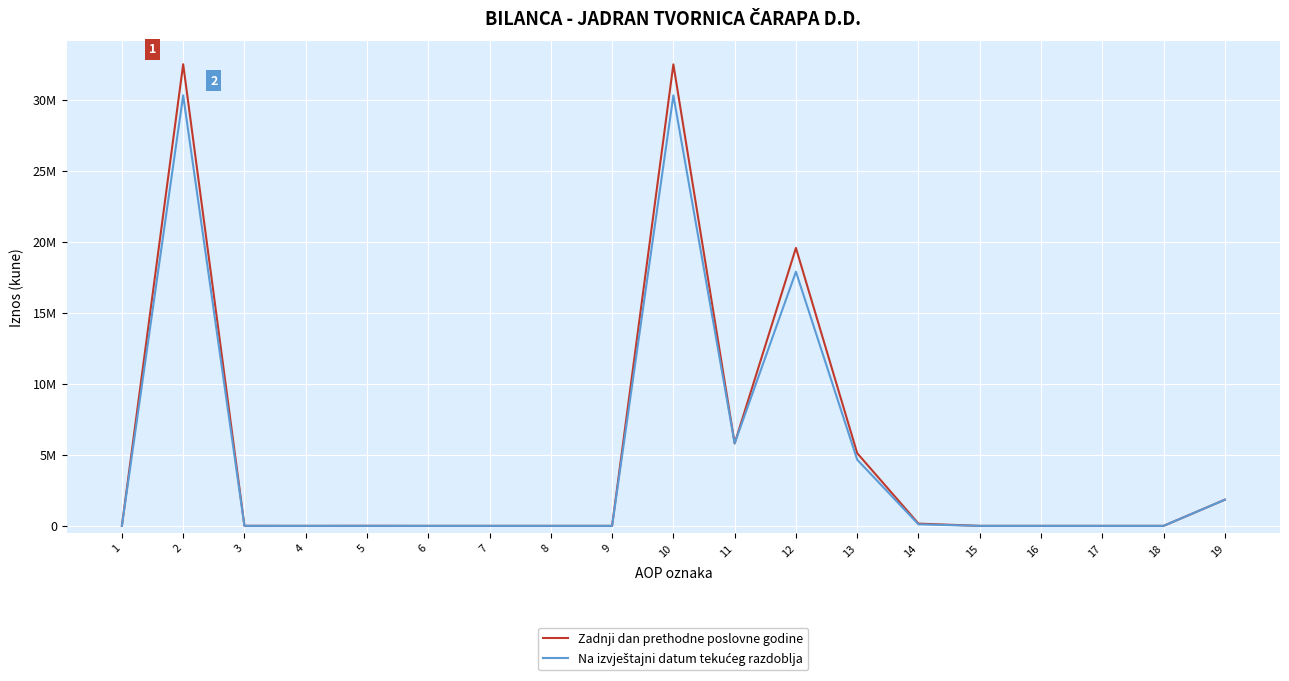

Does the chart have visible grid lines?

Yes